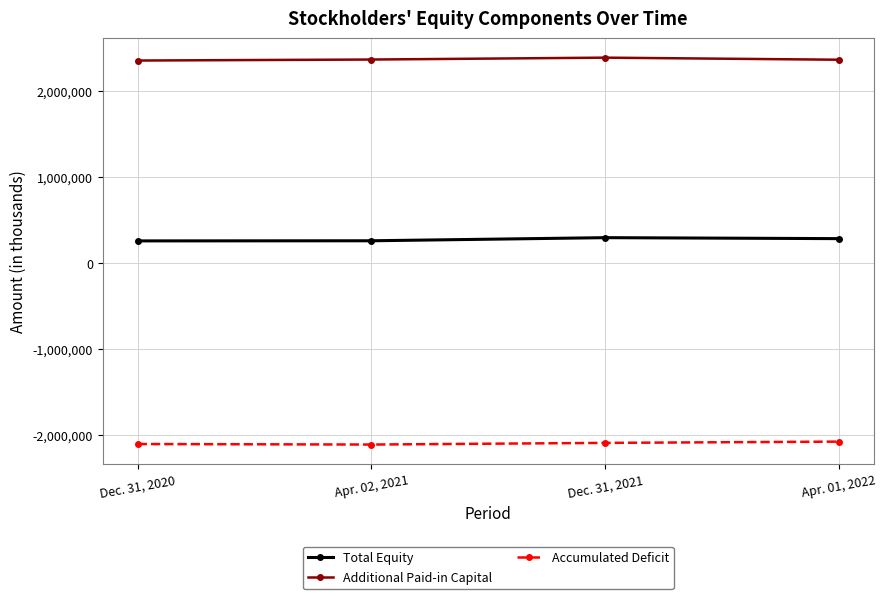

How many categories are shown in the chart?

4